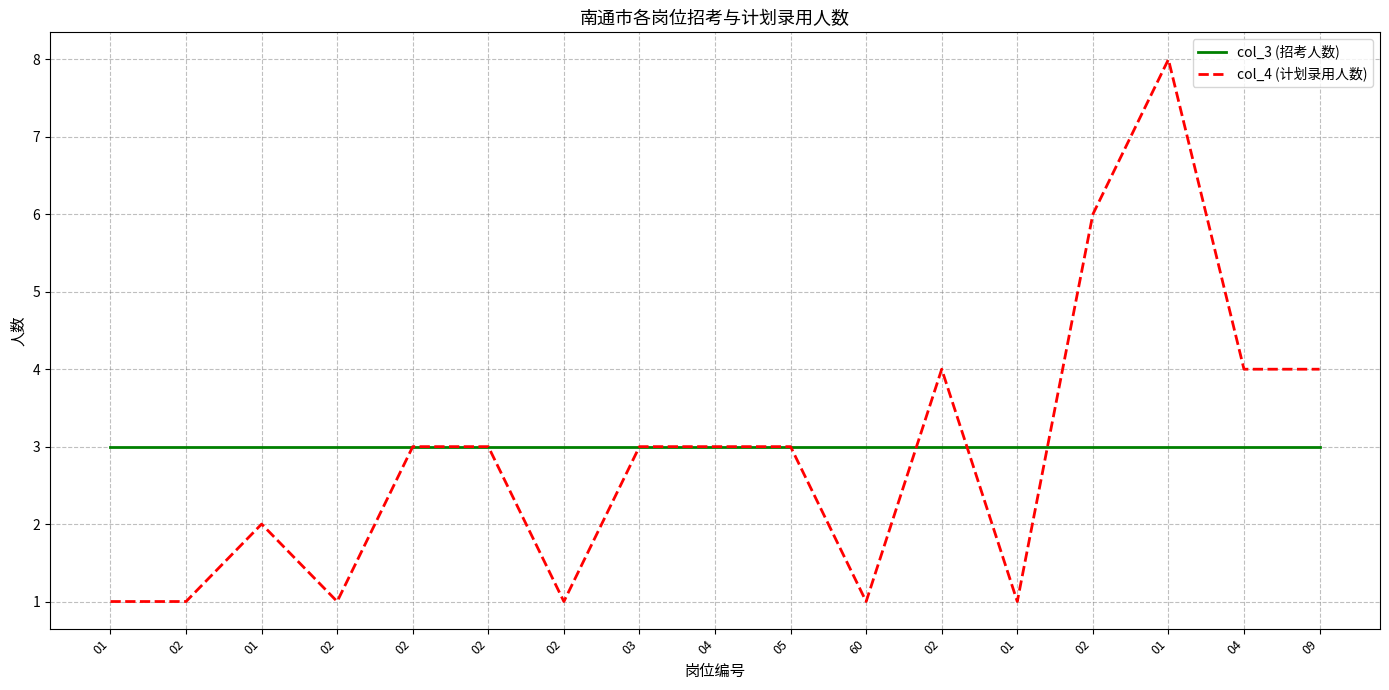

Between 01 and 02, which is larger?

01